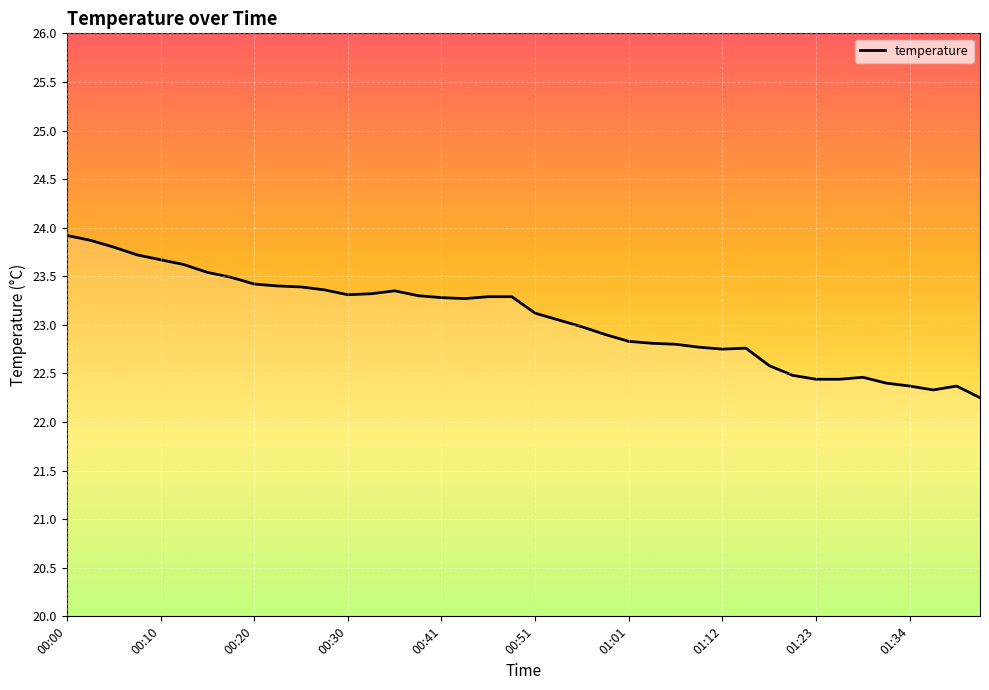

What is the maximum value shown in the chart?

23.9